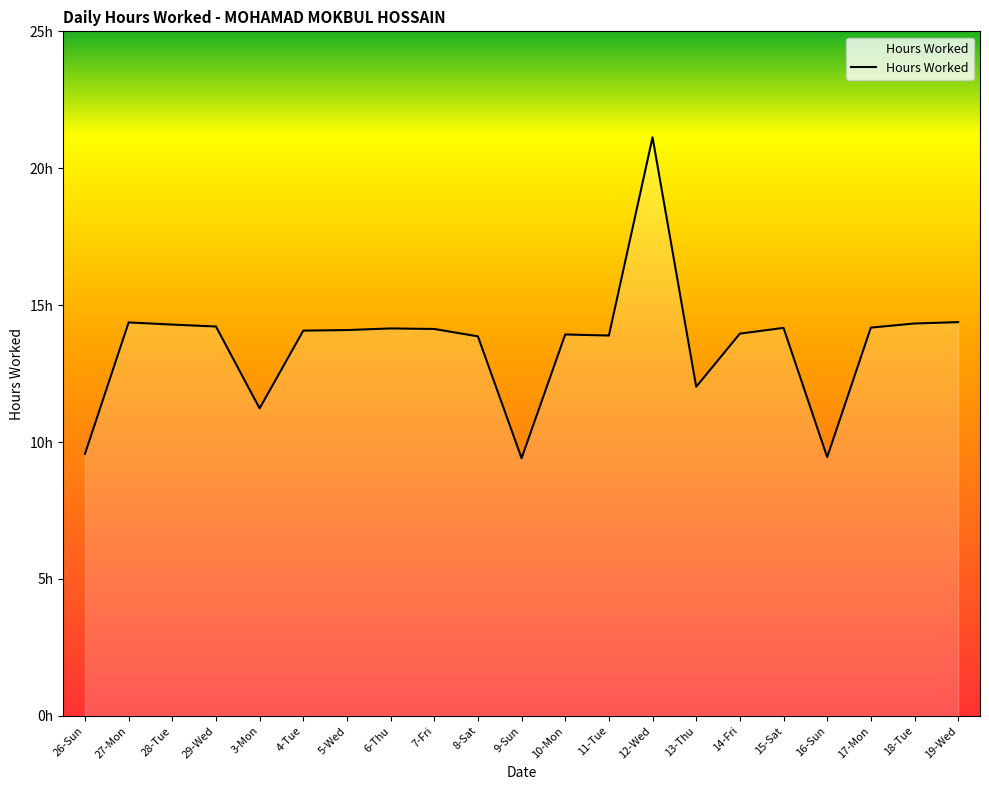

What is the average value?

13.6